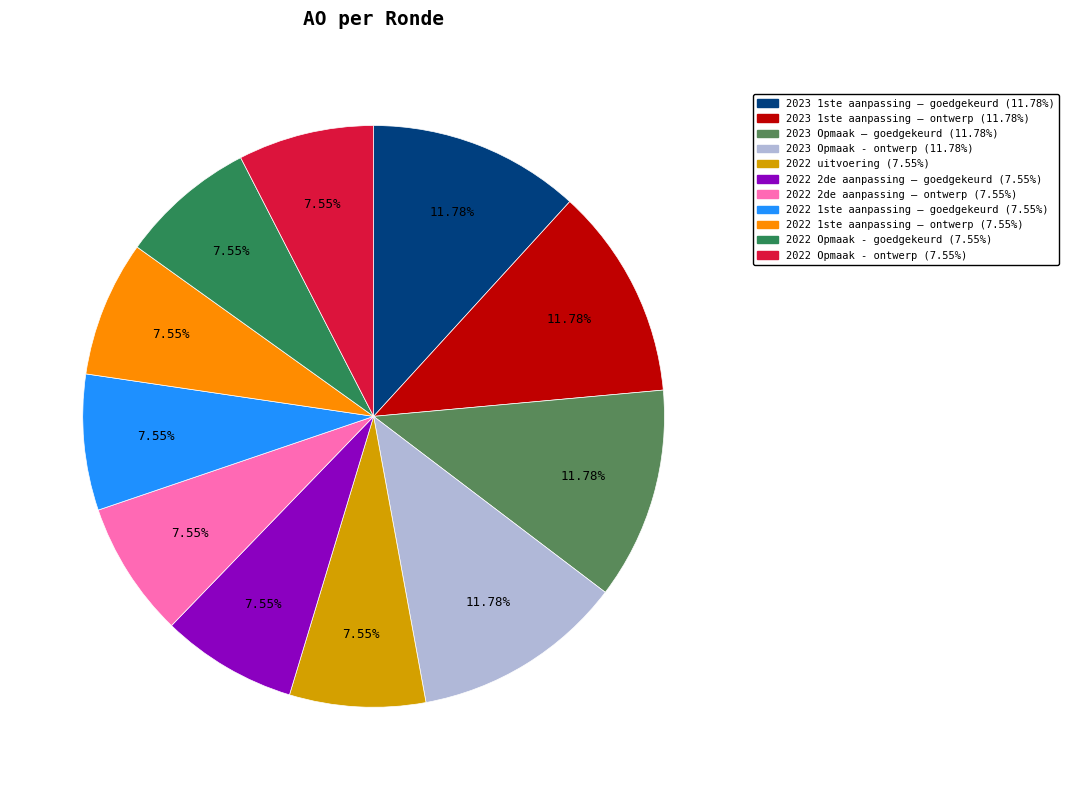

What is the ratio of the value at 2022 1ste aanpassing – ontwerp to the value at 2022 Opmaak - ontwerp?

1.0